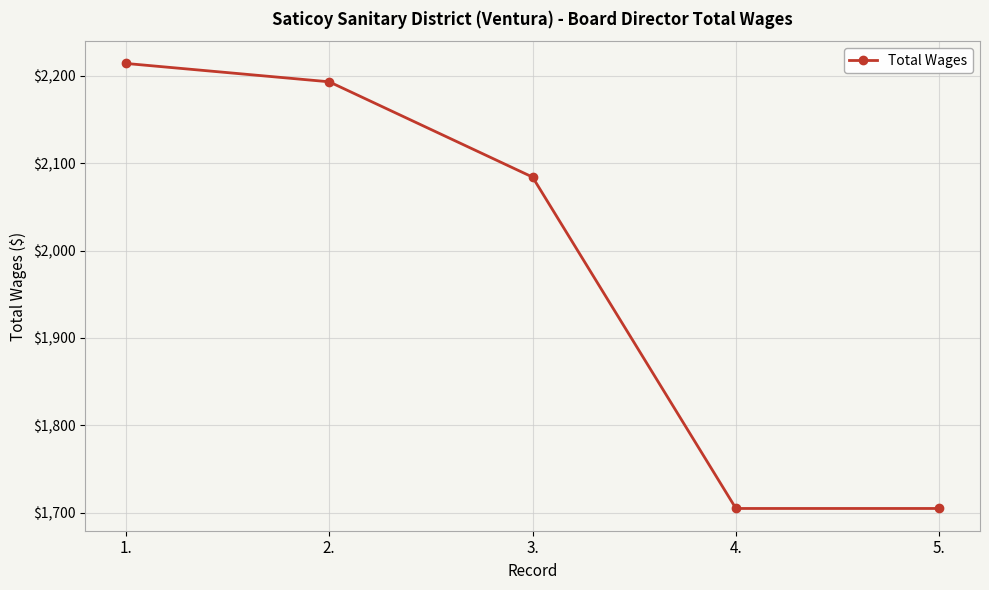

True or false: the data has more than 0 interior local peaks.

False